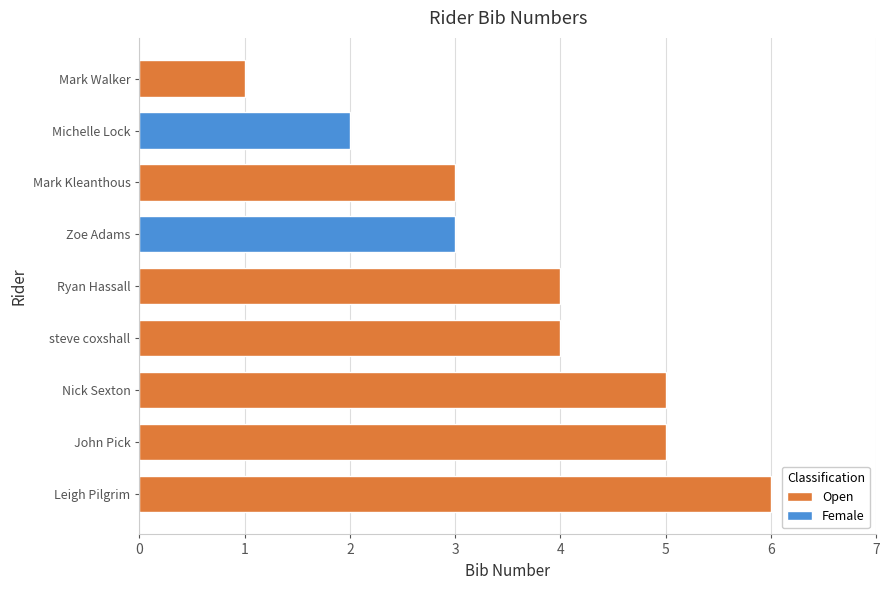

What is the label of the 6th bar from the left?

steve coxshall